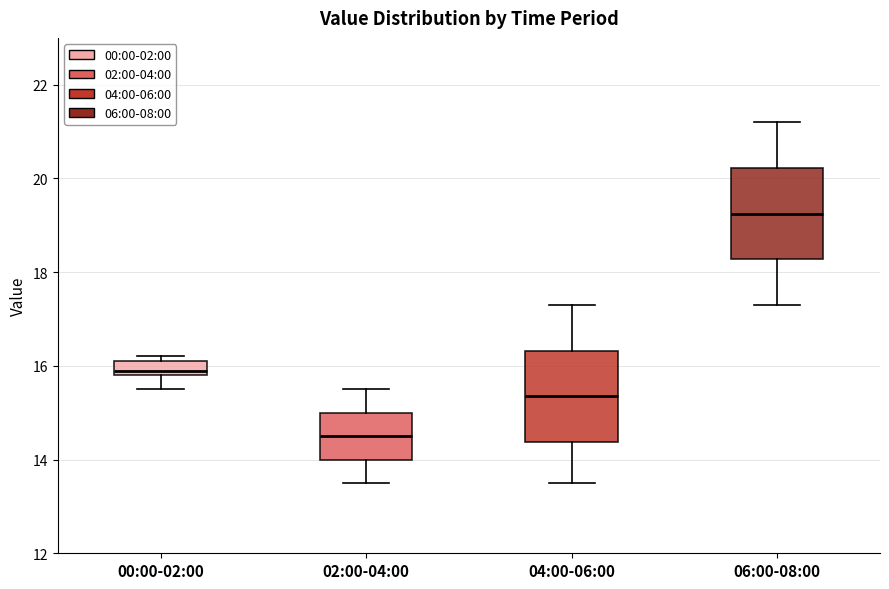

Where is the upper edge of the box for 00:00-02:00 on the y-axis? The values are not printed on the chart, so give them approximately, as read against the axis.

16.2